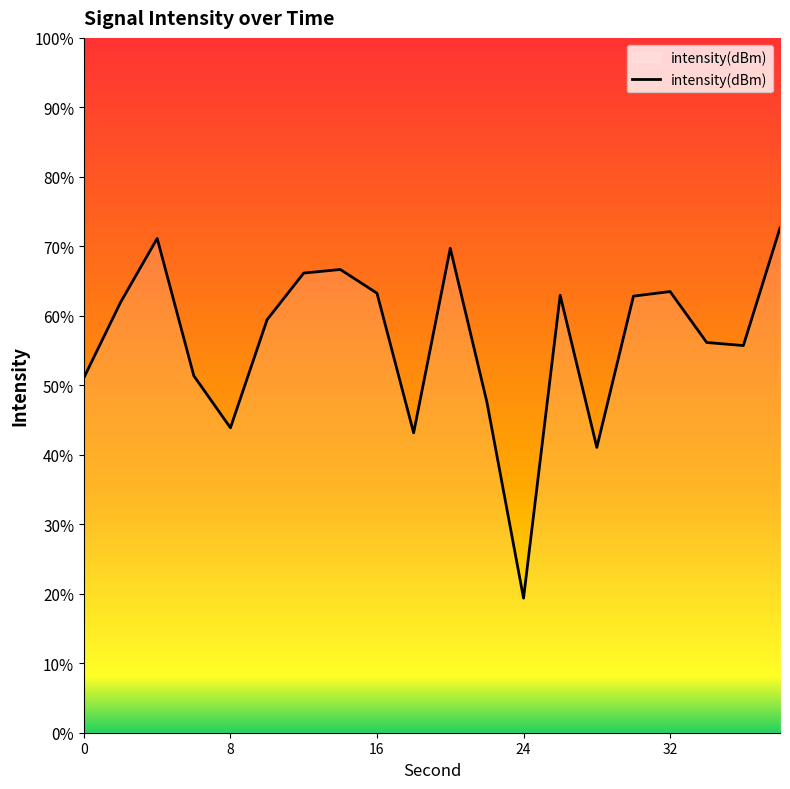

How many lines are shown in the chart?

1